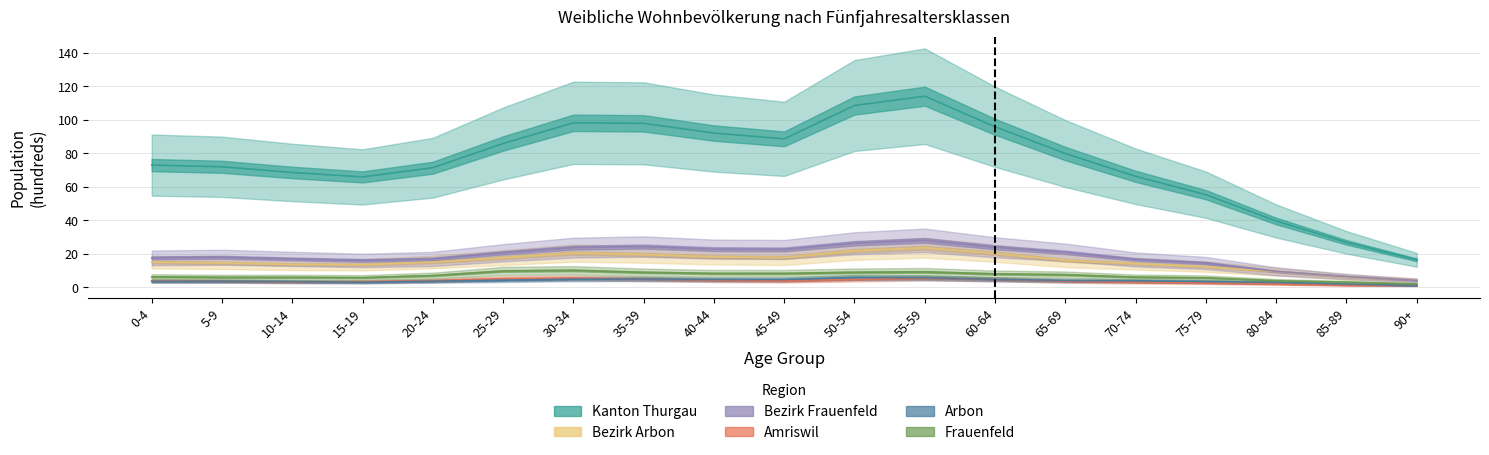

What is the label of the 5th point from the right?

70-74